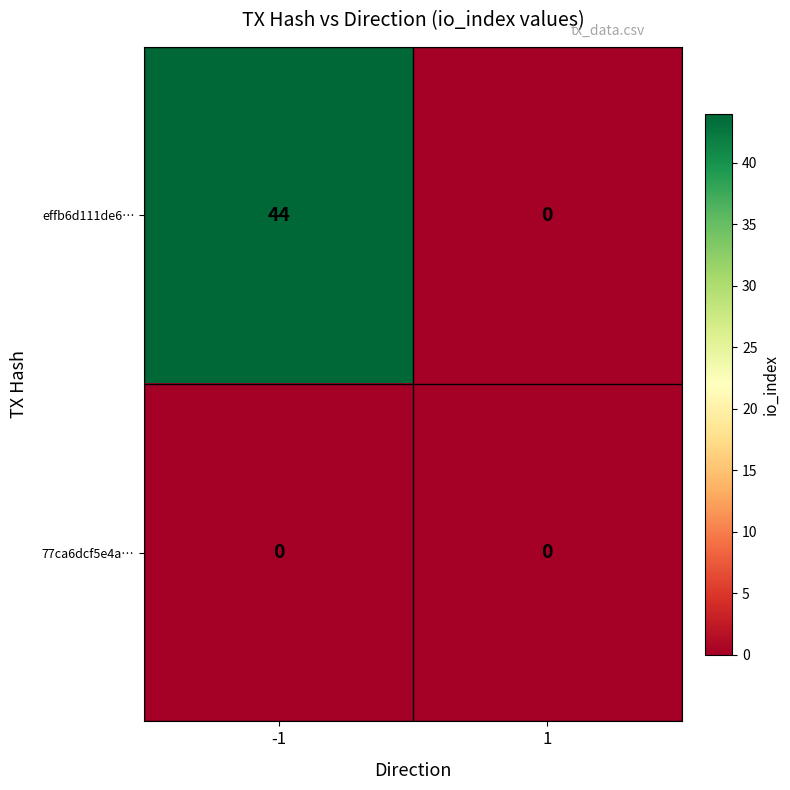

True or false: effb6d111de6… has a value of 13 at -1.

False